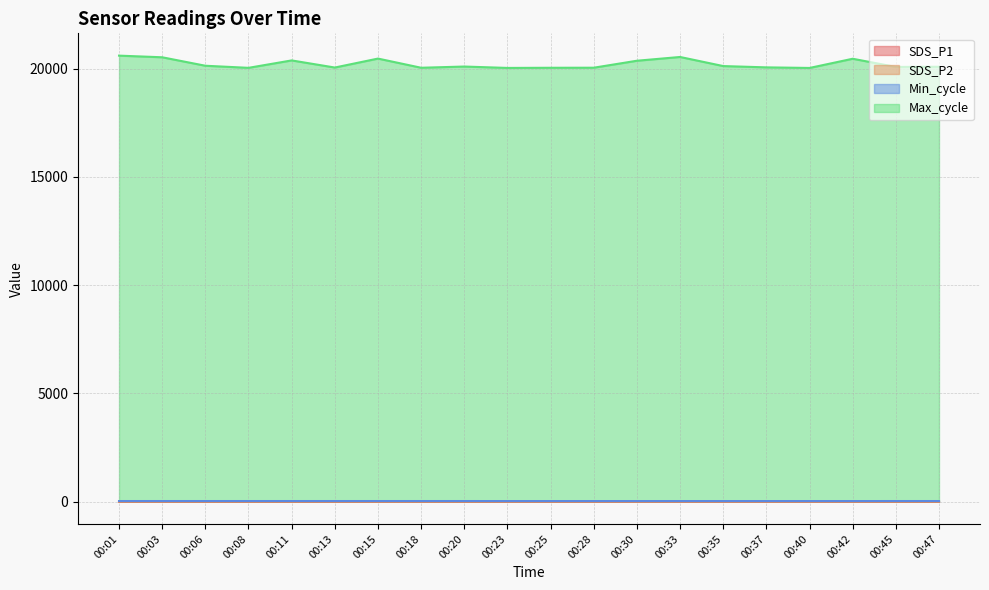

Reading left to right, list all the values displayed in this chart.

SDS_P1: 1.5	1.7	0.5	0.5	0.5	1.4	0.5	0.5	0.6	0.6	0.5	0.6	0.6	0.5	0.5	0.7	0.6	1.3	0.5	0.5
SDS_P2: 0.9	1.4	0.5	0.5	0.5	1.2	0.5	0.5	0.6	0.6	0.5	0.6	0.6	0.5	0.5	0.7	0.6	0.9	0.5	0.5
Min_cycle: 28.0	28.0	28.0	28.0	28.0	28.0	28.0	28.0	28.0	27.0	27.0	27.0	27.0	27.0	27.0	27.0	27.0	27.0	28.0	28.0
Max_cycle: 20607.0	20531.0	20140.0	20043.0	20386.0	20057.0	20471.0	20047.0	20103.0	20039.0	20046.0	20049.0	20371.0	20545.0	20125.0	20065.0	20038.0	20463.0	20085.0	20093.0